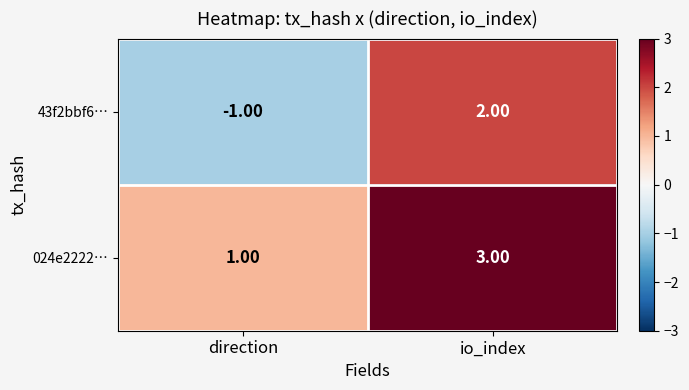

Which series has the largest range (max minus min)?

43f2bbf6…